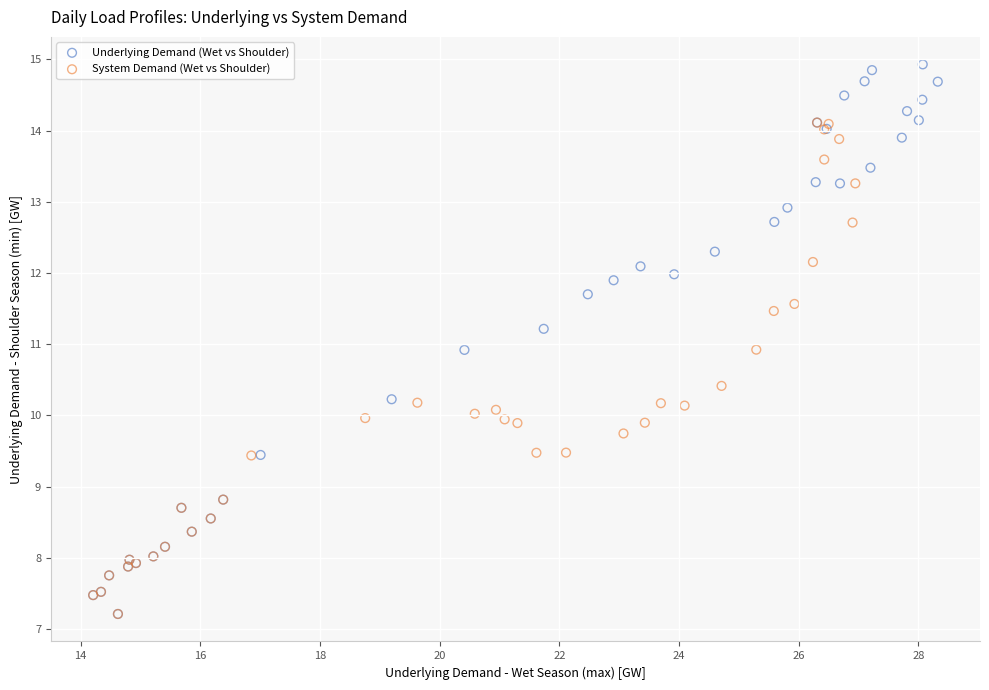

What are all the series names shown in the legend?

Underlying Demand (Wet vs Shoulder), System Demand (Wet vs Shoulder)